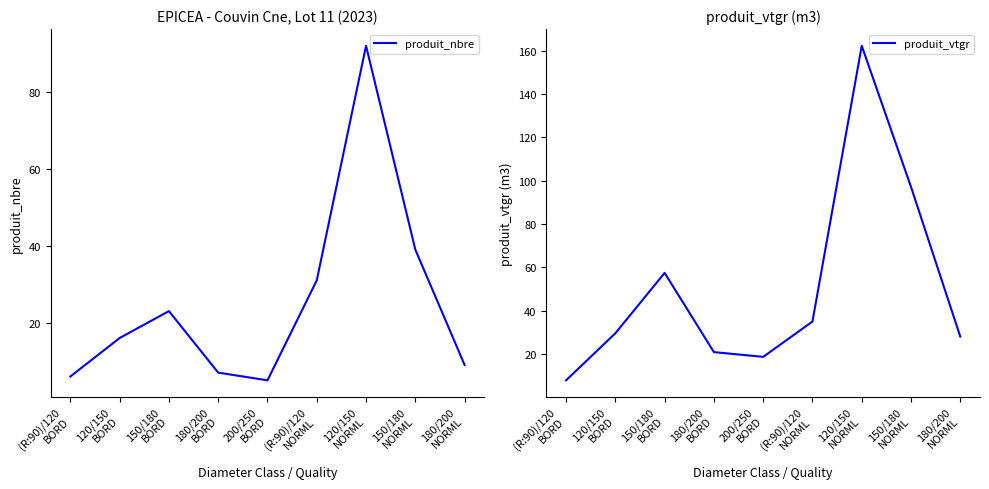

True or false: produit_vtgr has a value of 12.6 at 180/200
NORML.

False